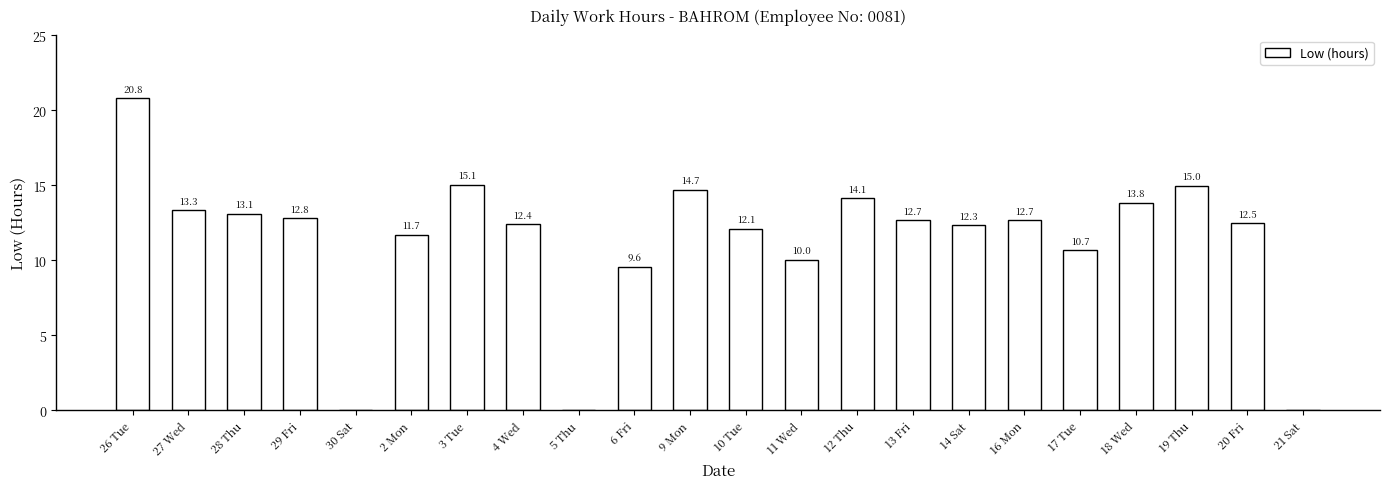

True or false: the data shows 7.0 at 28 Thu.

False